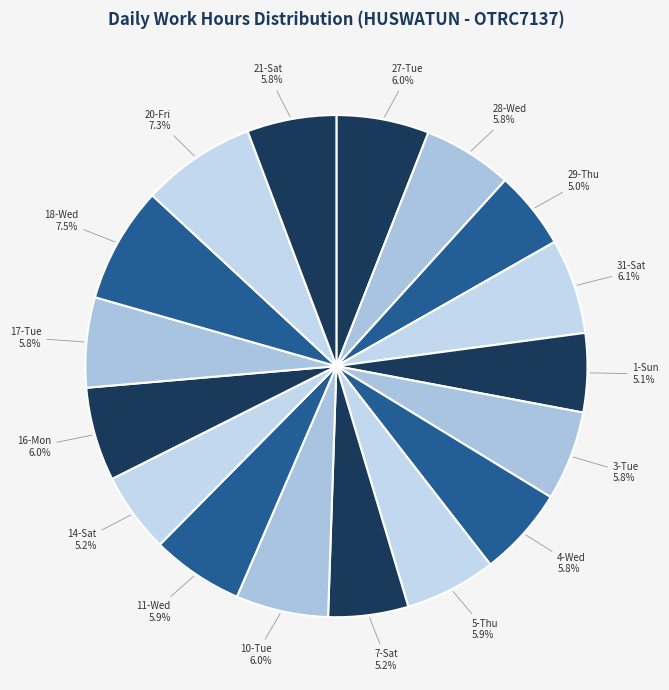

Count the number of slices in the pie.

17